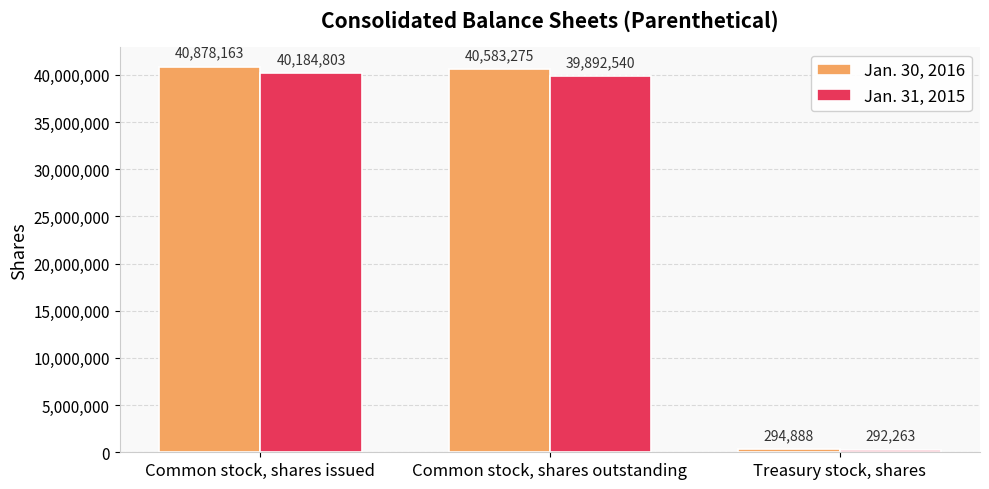

What is the maximum value shown in the chart?

40878163